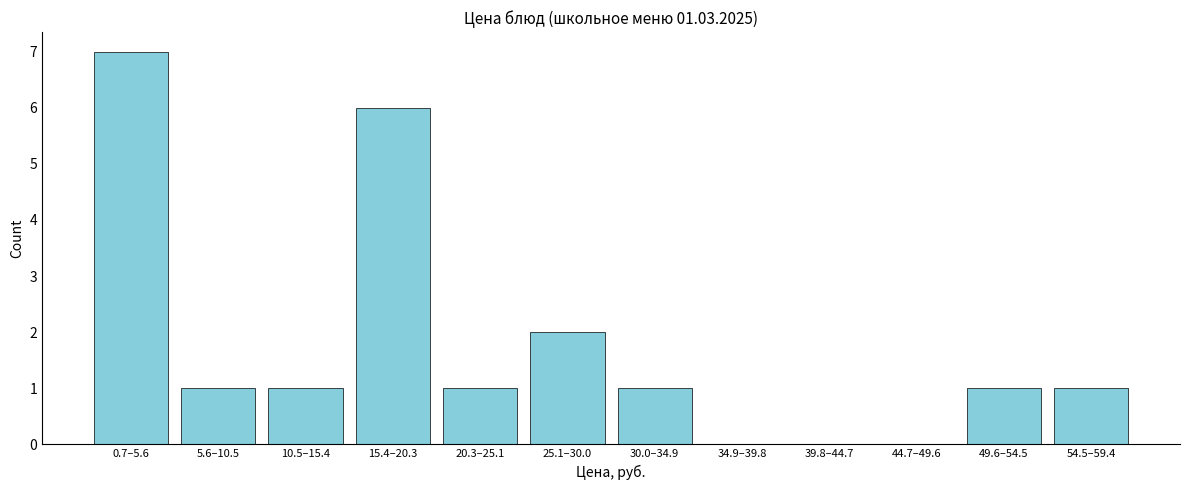

Reading right to left, what are all the values shown in this chart?

54.5–59.4=1	49.6–54.5=1	44.7–49.6=0	39.8–44.7=0	34.9–39.8=0	30.0–34.9=1	25.1–30.0=2	20.3–25.1=1	15.4–20.3=6	10.5–15.4=1	5.6–10.5=1	0.7–5.6=7